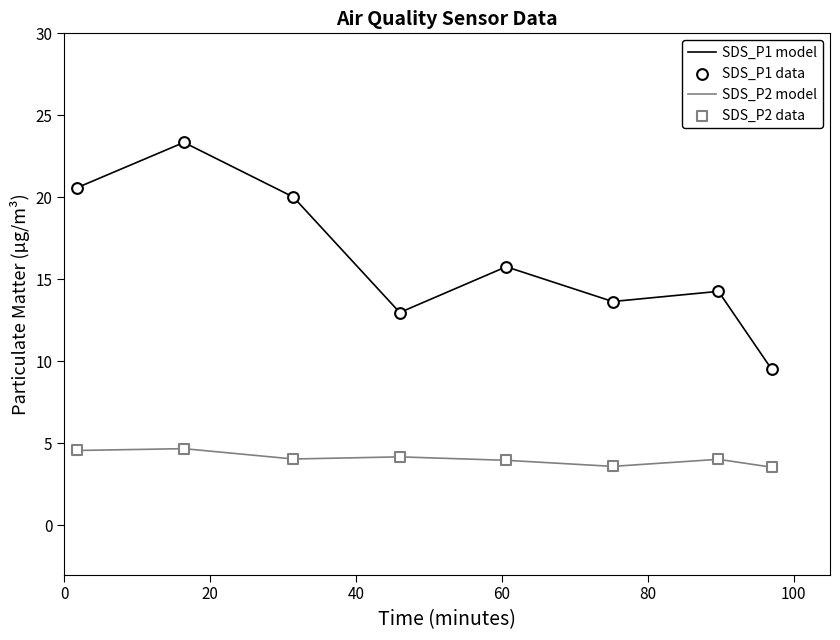

What is the maximum value shown in the chart?

23.4